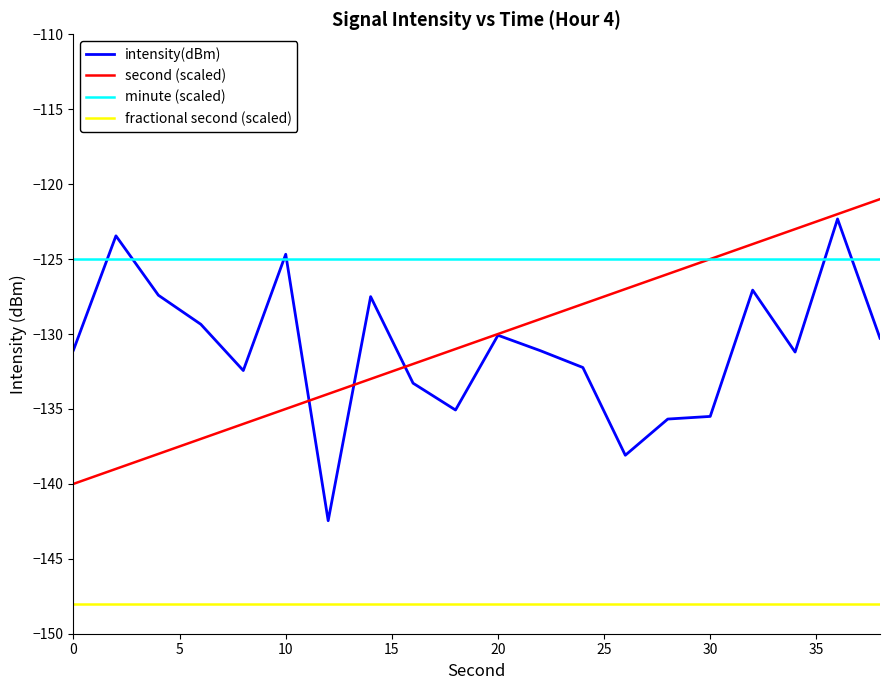

True or false: second (scaled) and fractional second (scaled) cross at least once.

False